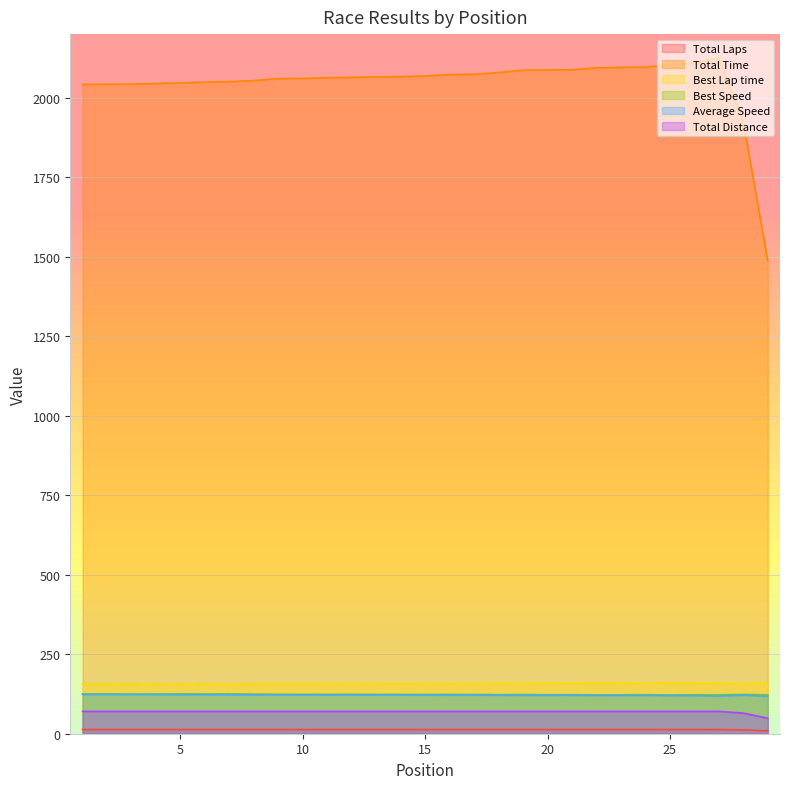

How many lines are shown in the chart?

6